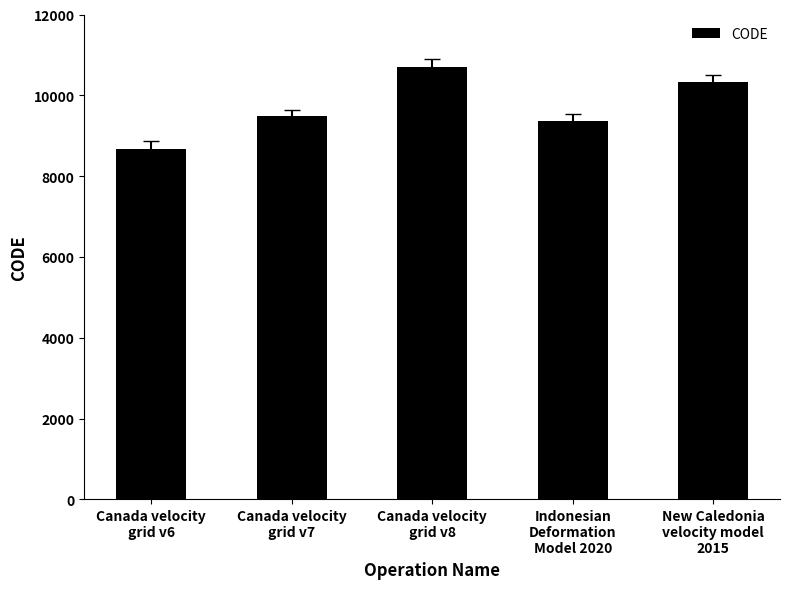

What is the label of the 5th bar from the left?

New Caledonia
velocity model
2015